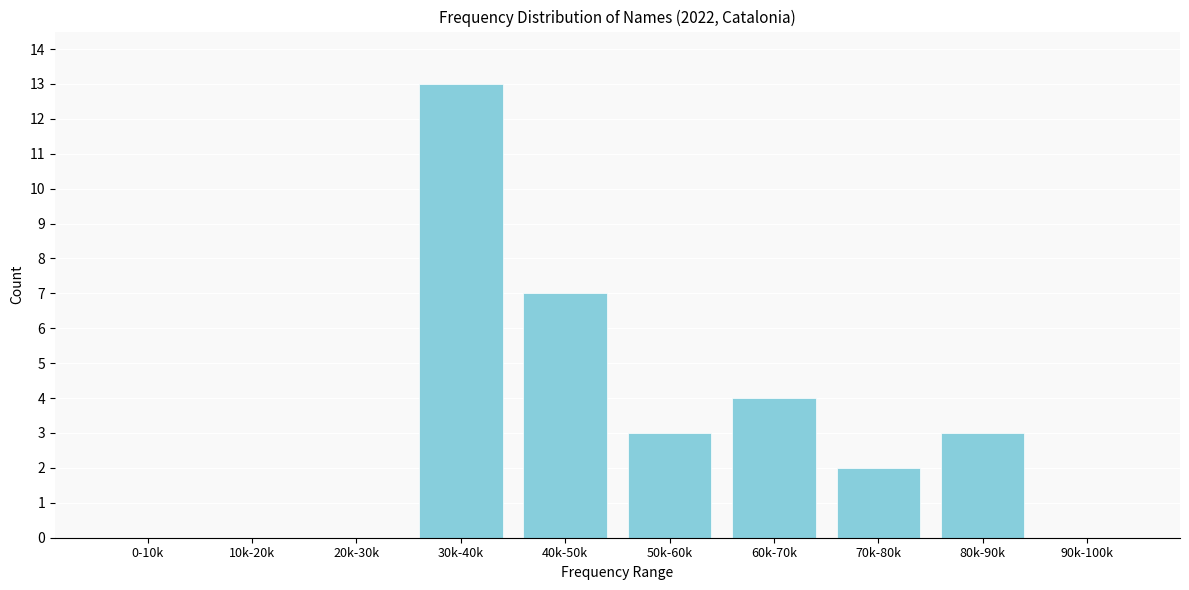

Reading left to right, what are all the values shown in this chart?

0-10k=0	10k-20k=0	20k-30k=0	30k-40k=13	40k-50k=7	50k-60k=3	60k-70k=4	70k-80k=2	80k-90k=3	90k-100k=0